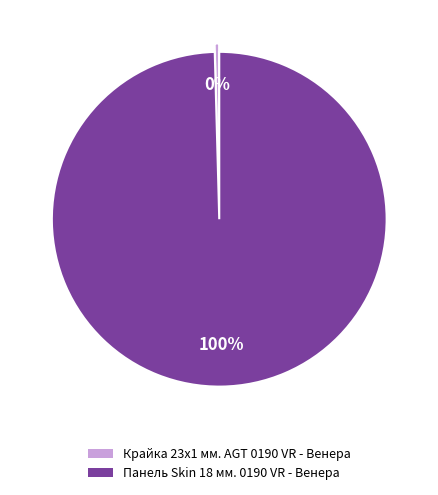

What is the ratio of the value at Панель Skin 18 мм. 0190 VR - Венера to the value at Крайка 23x1 мм. AGT 0190 VR - Венера?

232.0